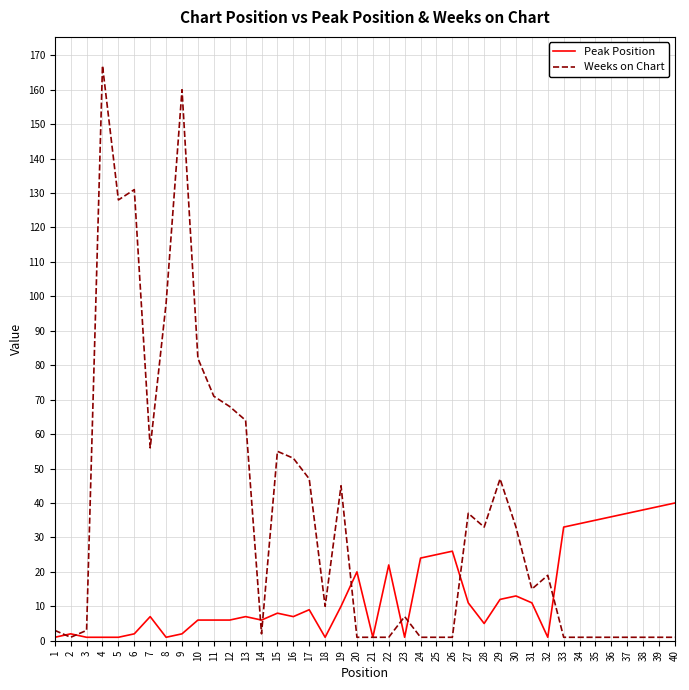

Is the value of Peak Position at 31 greater than the value of Weeks on Chart at 21?

Yes